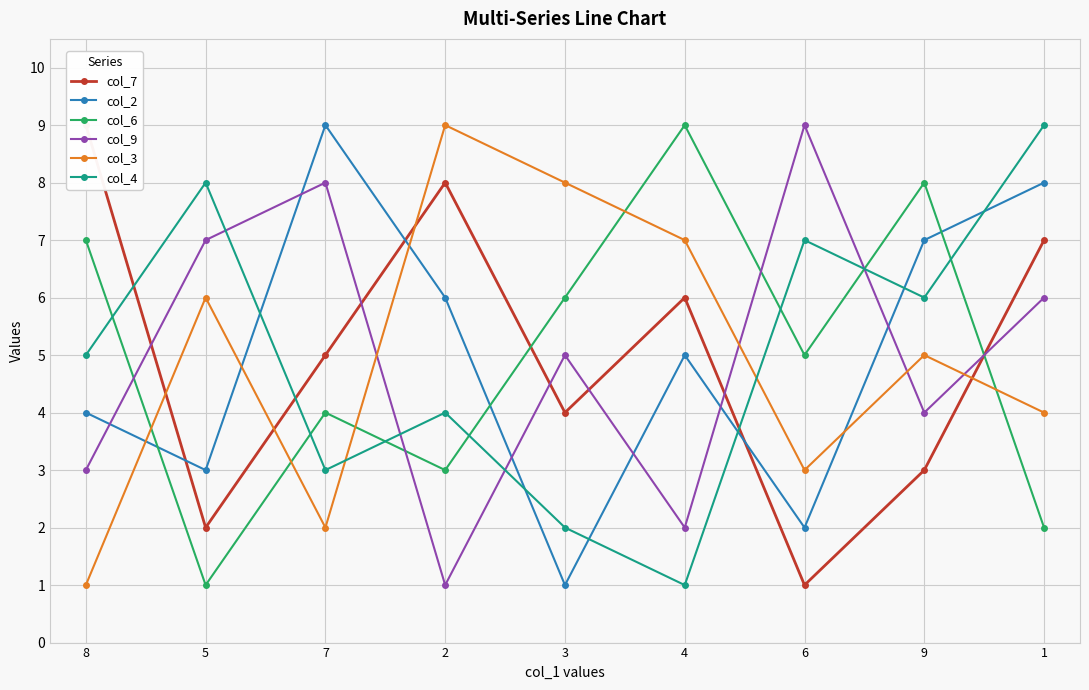

How many values in the col_9 series exceed 5?

4